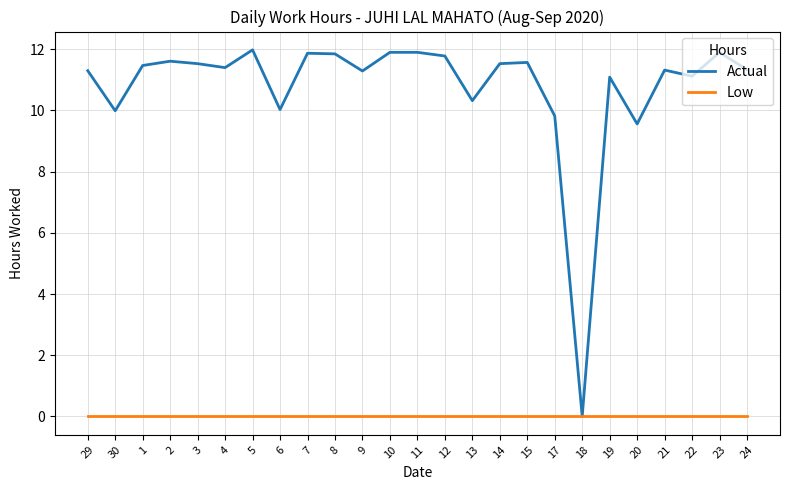

At which label is Actual closest to 5?

20